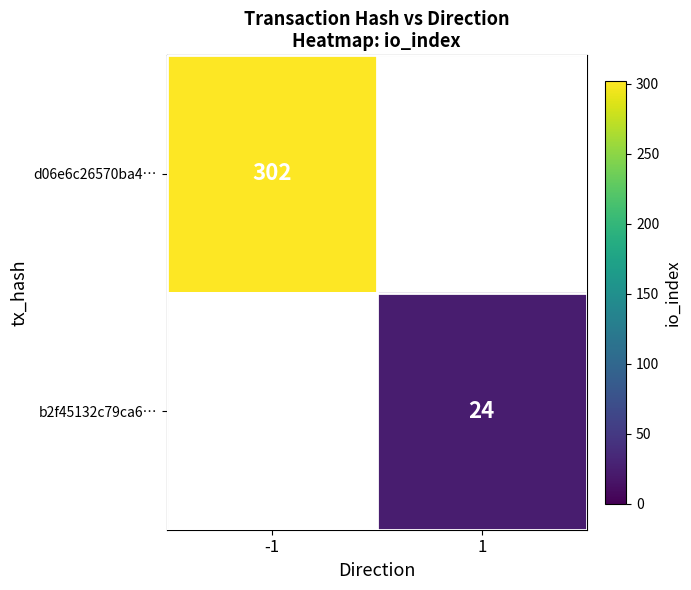

At which category does the chart reach its minimum across all series?

1